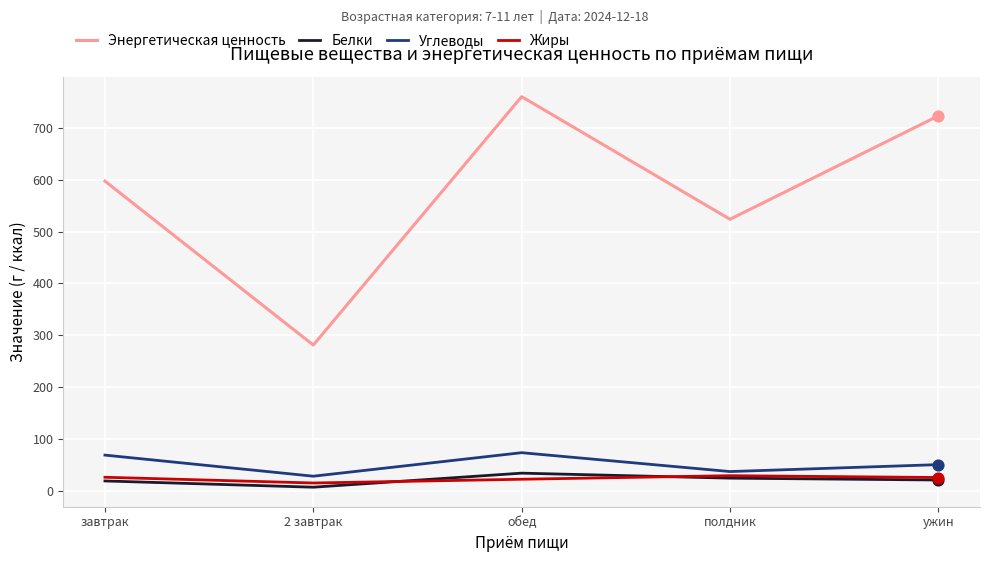

What is the total value across all series at 2 завтрак?

332.5